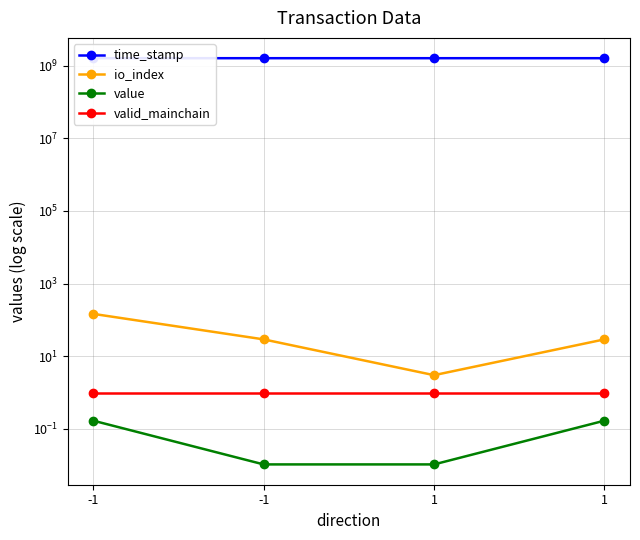

At which label does io_index reach its peak?

-1